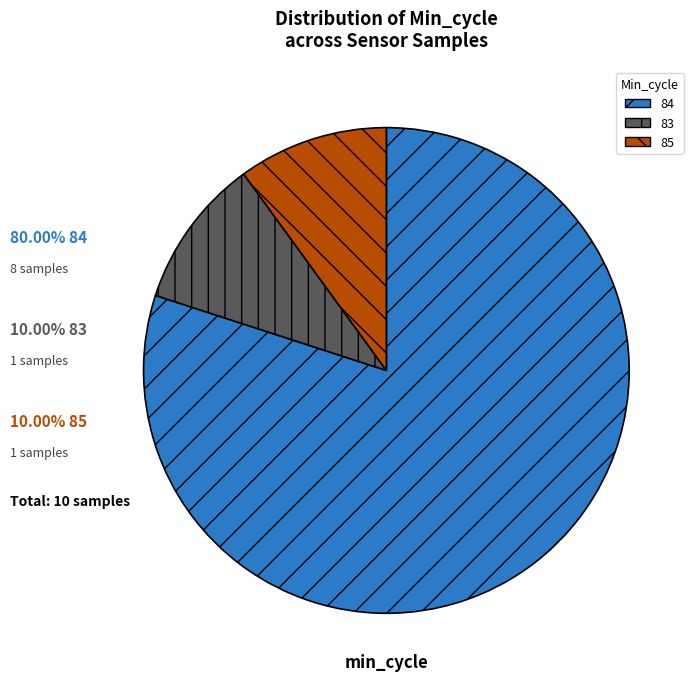

Is there a majority slice in this chart?

Yes